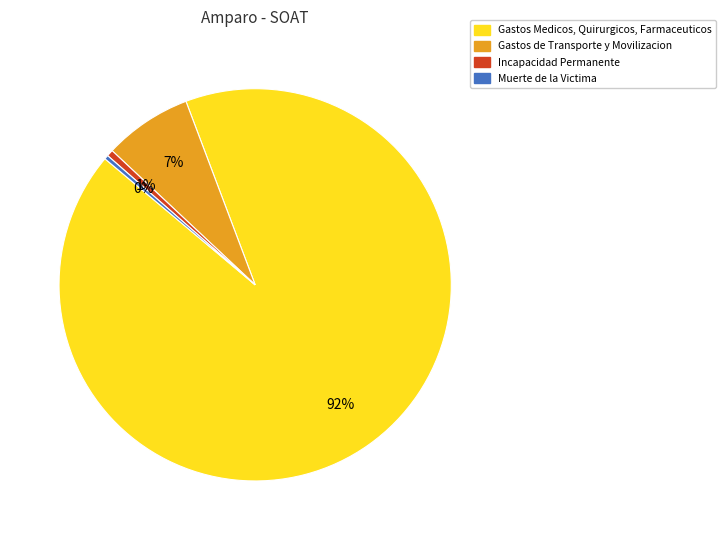

How many segments does this pie chart have?

4